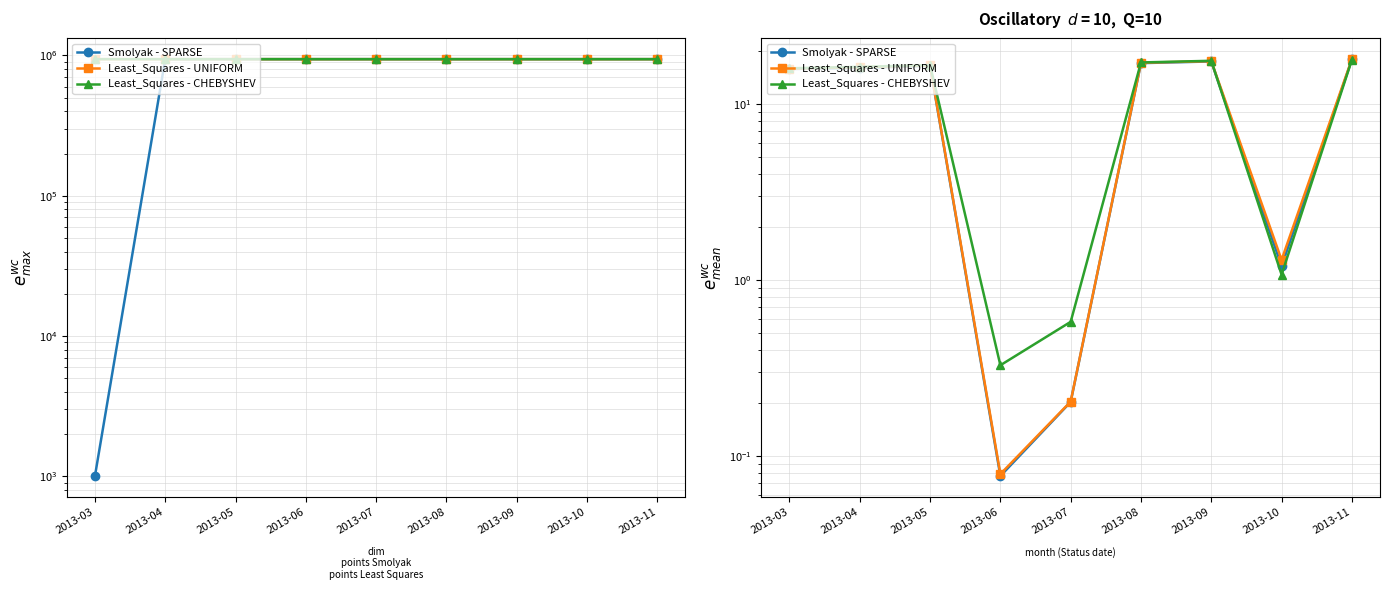

How many distinct data groups are displayed?

3